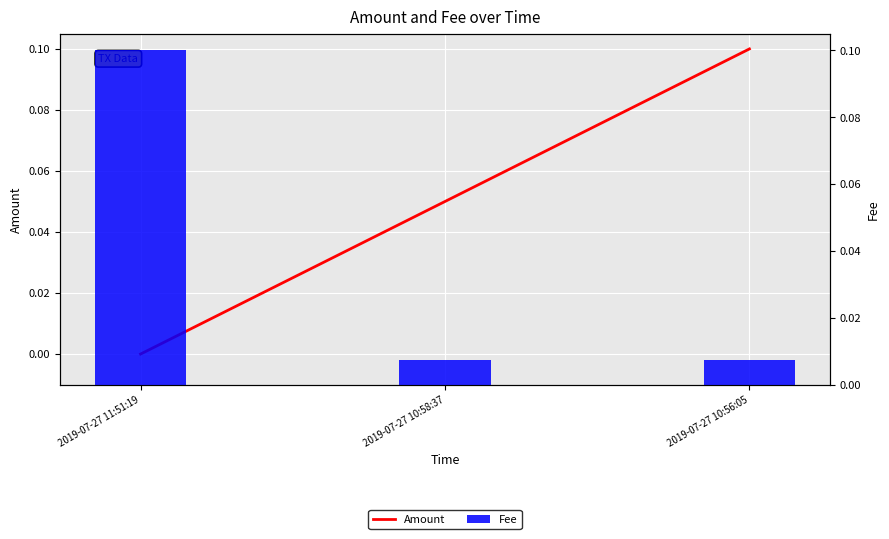

Is it true that Fee equals 0.0 at 2019-07-27 11:51:19?

False